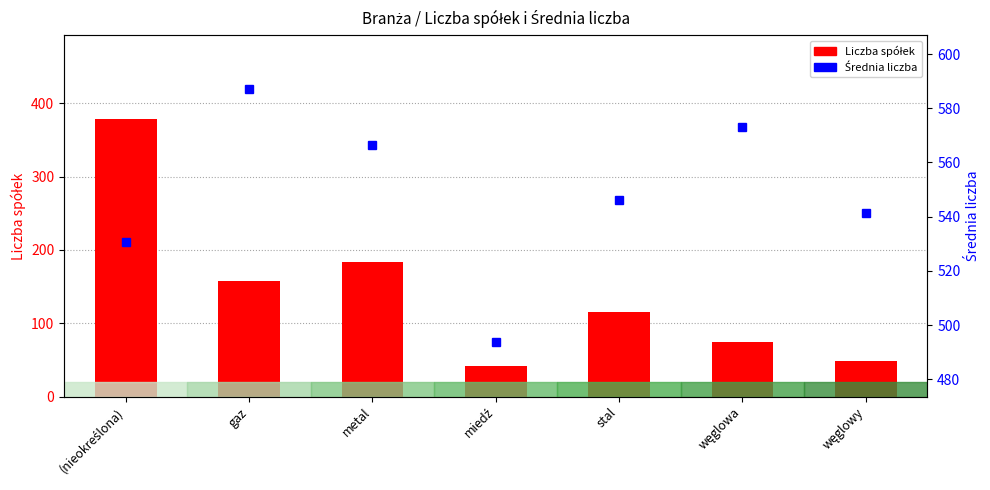

Is the value of Liczba spółek at gaz greater than the value of Średnia liczba at metal?

No